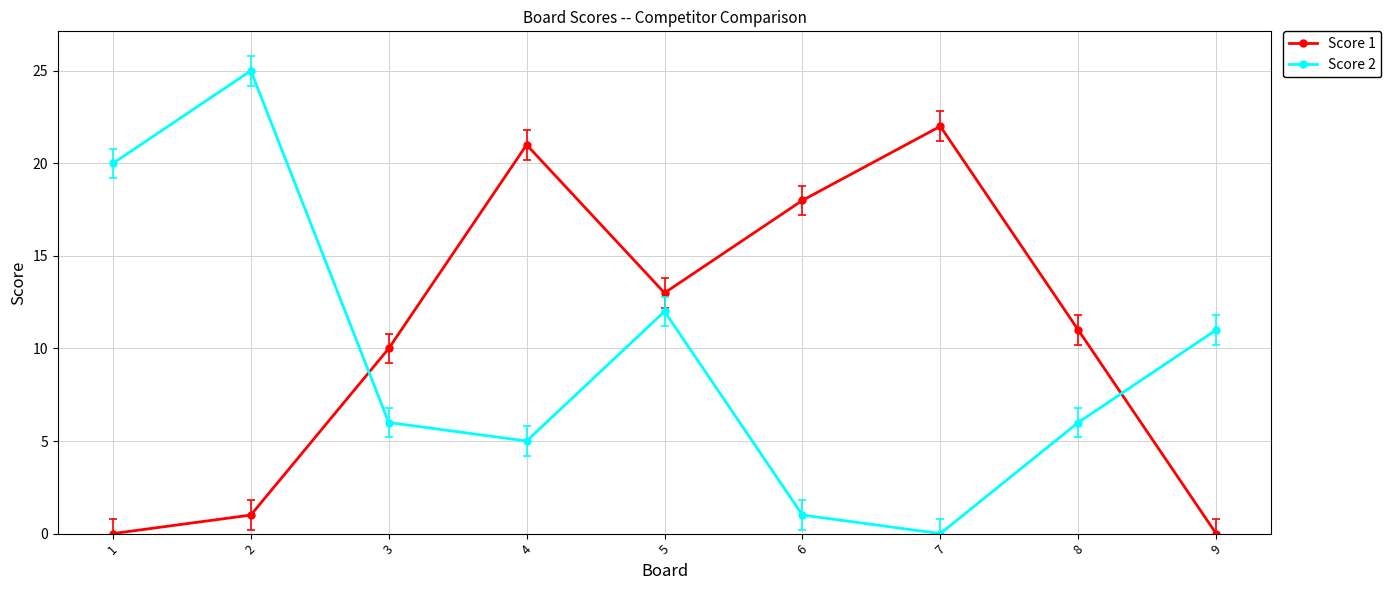

What is the value of the Score 1 point at the 3rd from the left?

10